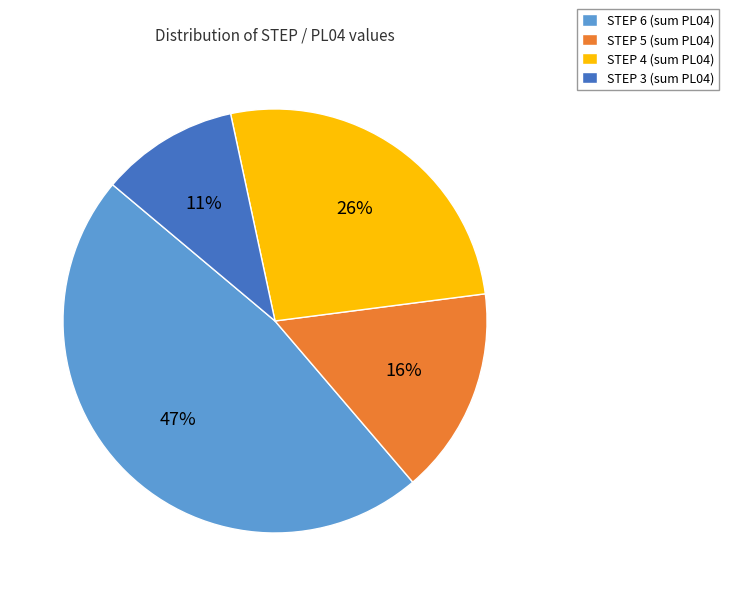

Count the number of slices in the pie.

4